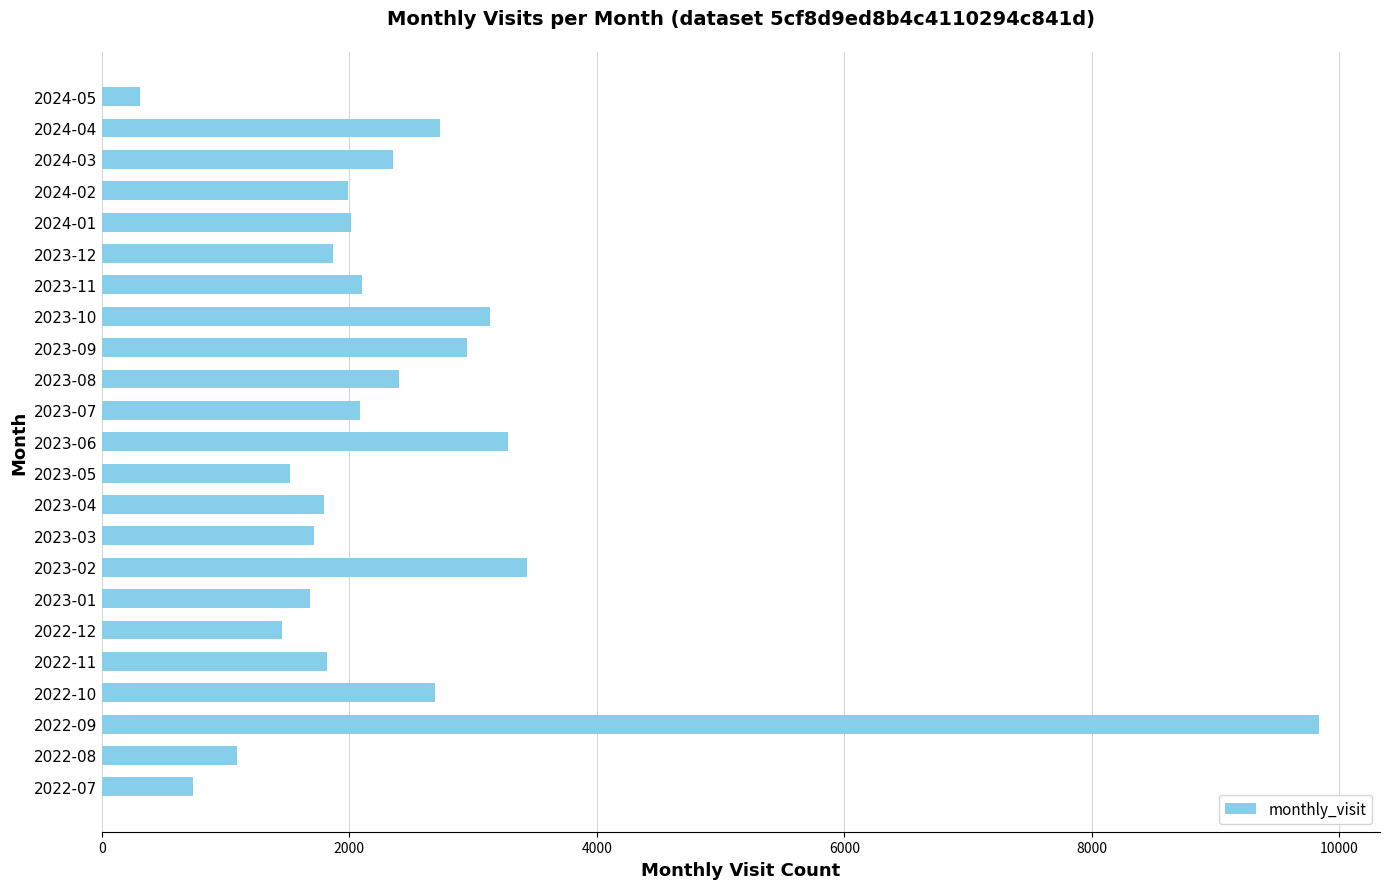

What is the difference between the second highest and second lowest values?

2692